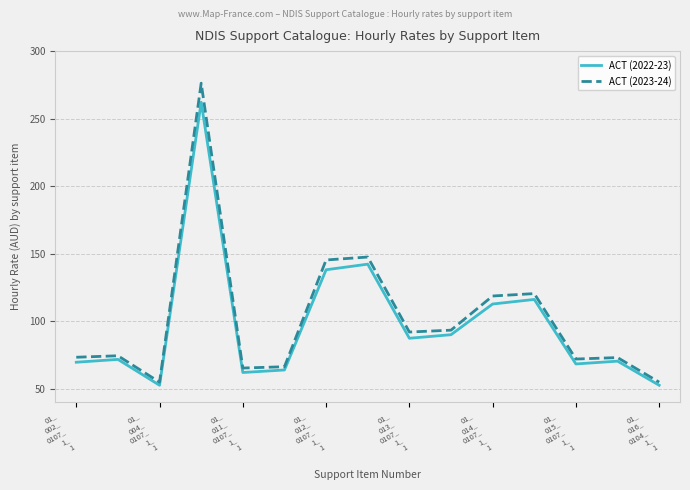

Count the number of categories in the chart.

15